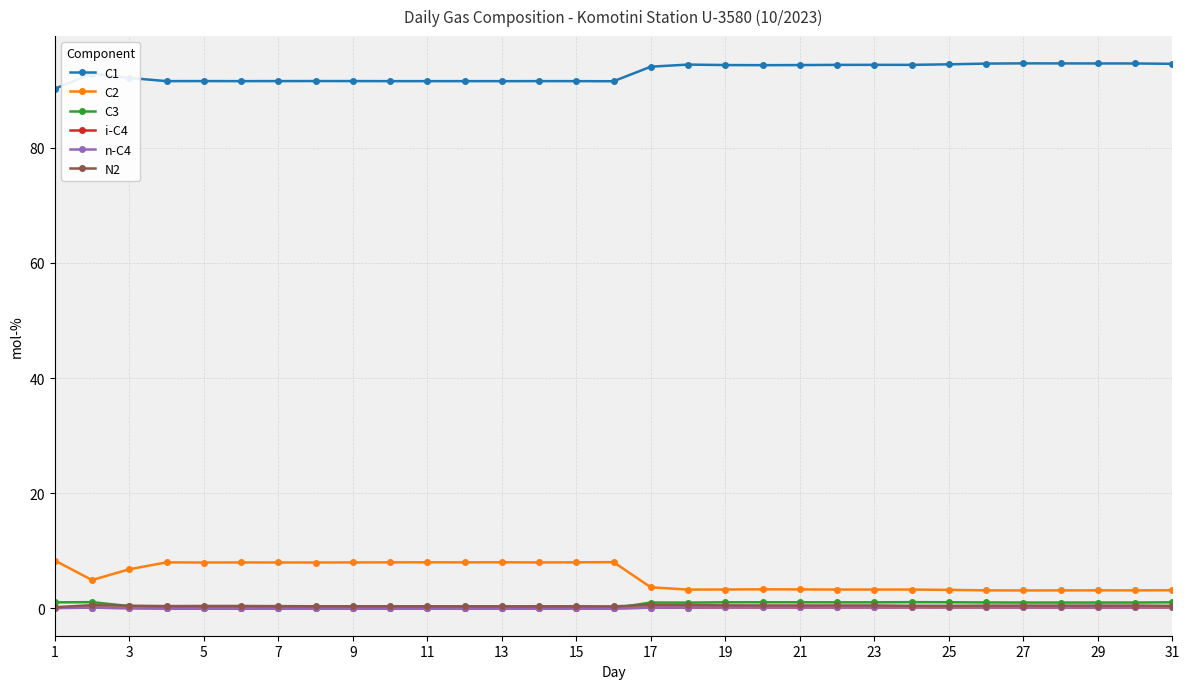

How many categories are shown in the chart?

31